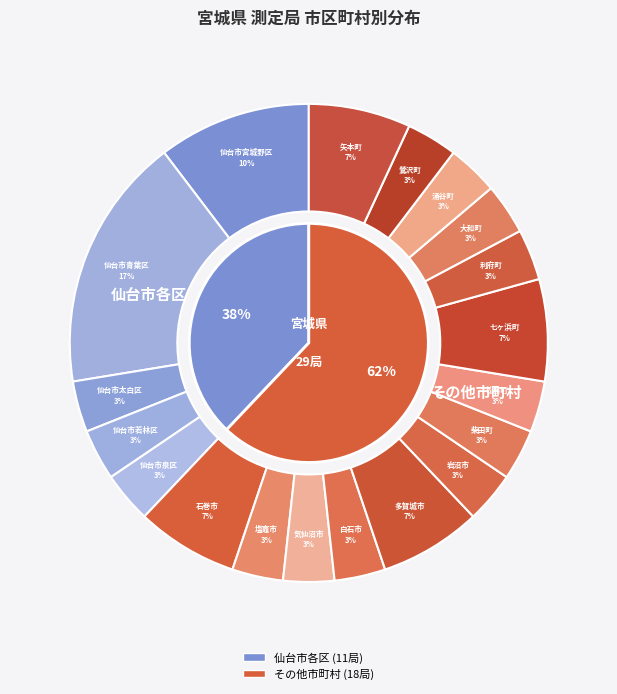

To the nearest percent, what is the average slice percentage?

9%